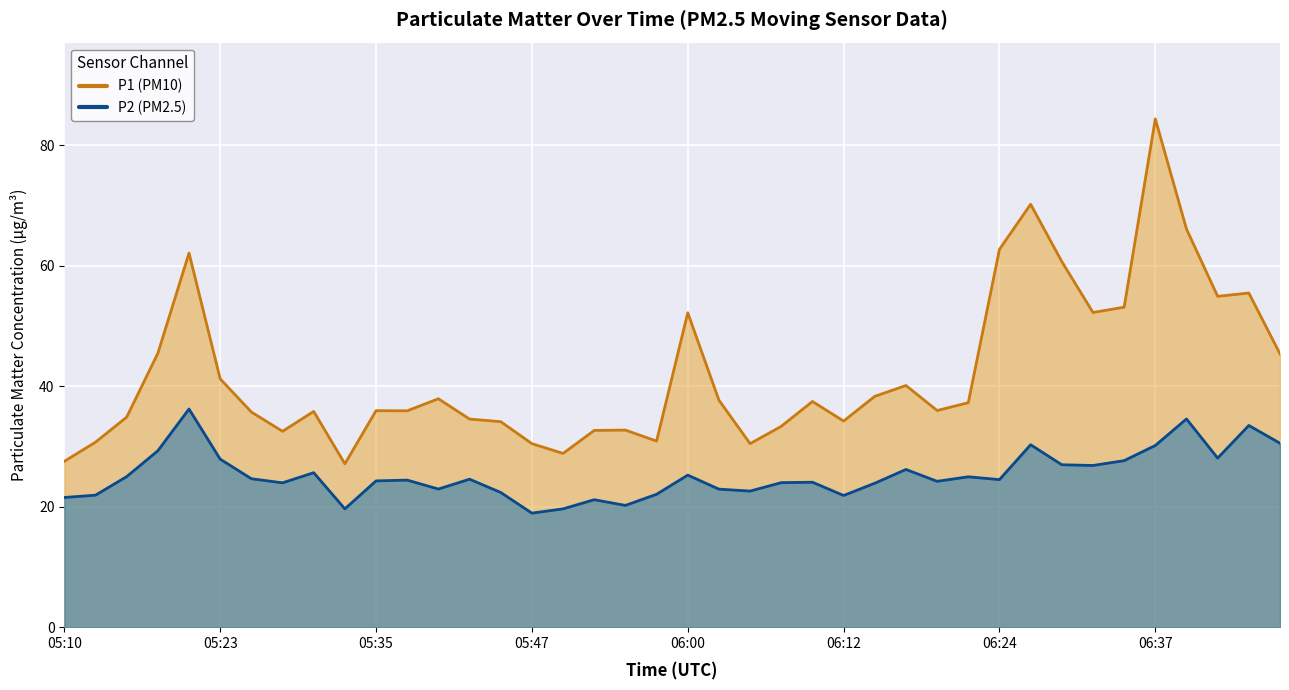

Is it true that P2 equals 23.5 at 05:20?

False